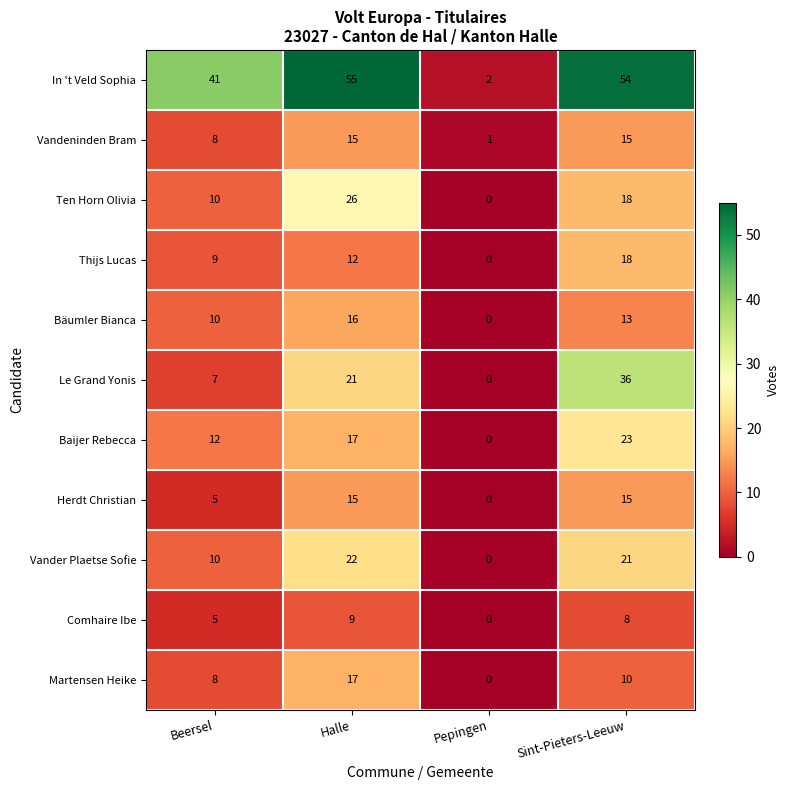

What is the sum of all Vandeninden Bram values?

39